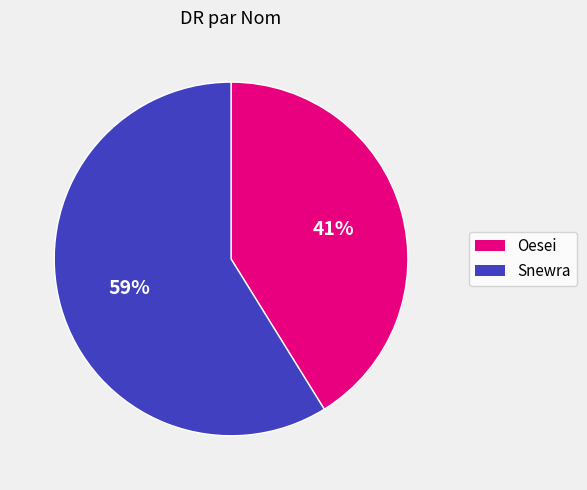

Which category accounts for the majority?

Snewra